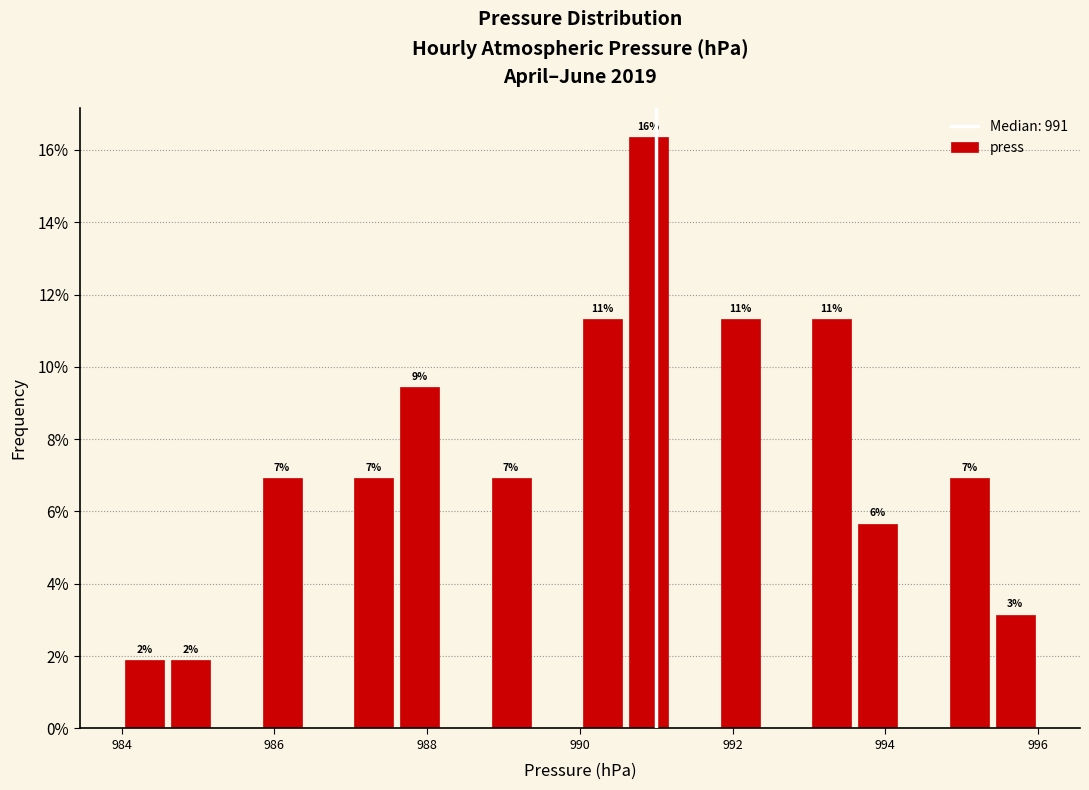

Around what value on the x-axis is the tallest bar? Give the approximate position of its centre, as read against the axis.

991.0